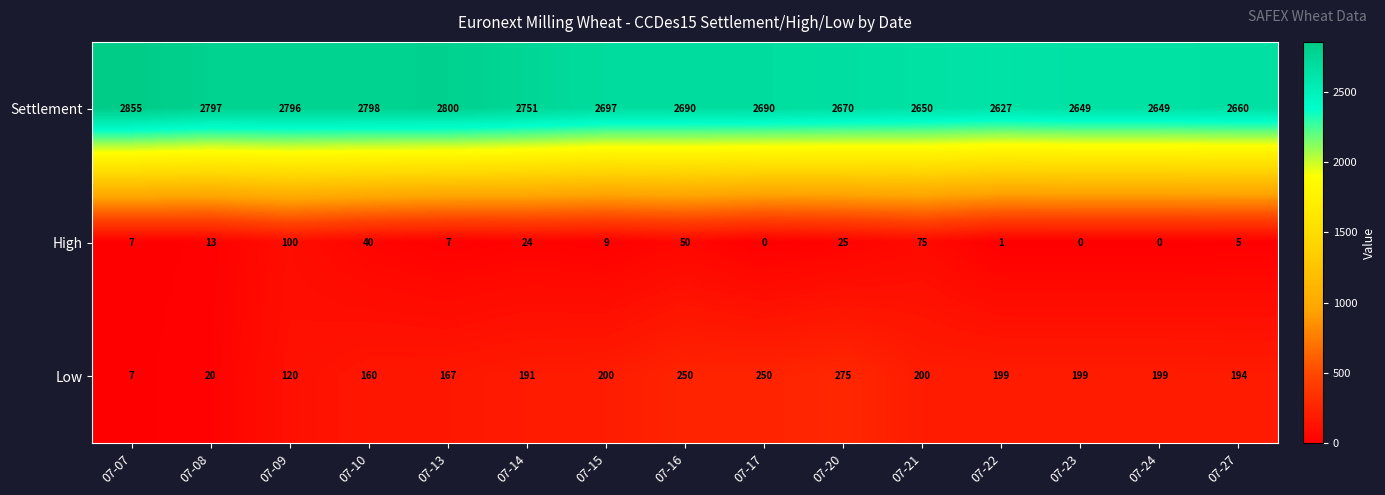

Where does the Low series first go above 199?

07-15